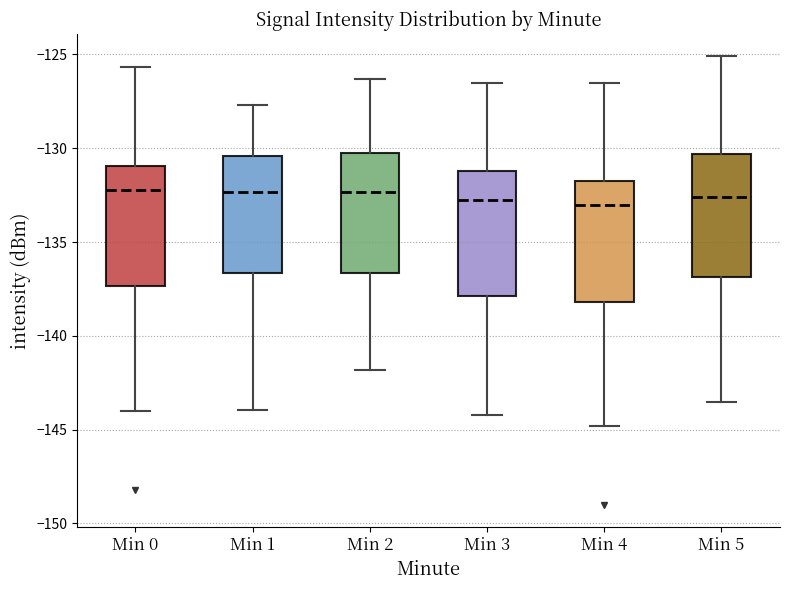

Reading left to right, transcribe this box plot: for each box, give where its median line is, the range the box spans, and where its two whiskers end, as read against the y-axis. The values are not printed on the chart, so give them approximately, as read against the axis.

Min 0: median -132.0, box -137.5 to -131.0, whiskers -144.0 to -125.5
Min 1: median -132.5, box -136.5 to -130.5, whiskers -144.0 to -127.5
Min 2: median -132.5, box -136.5 to -130.5, whiskers -142.0 to -126.5
Min 3: median -132.5, box -138.0 to -131.0, whiskers -144.0 to -126.5
Min 4: median -133.0, box -138.0 to -131.5, whiskers -145.0 to -126.5
Min 5: median -132.5, box -137.0 to -130.5, whiskers -143.5 to -125.0